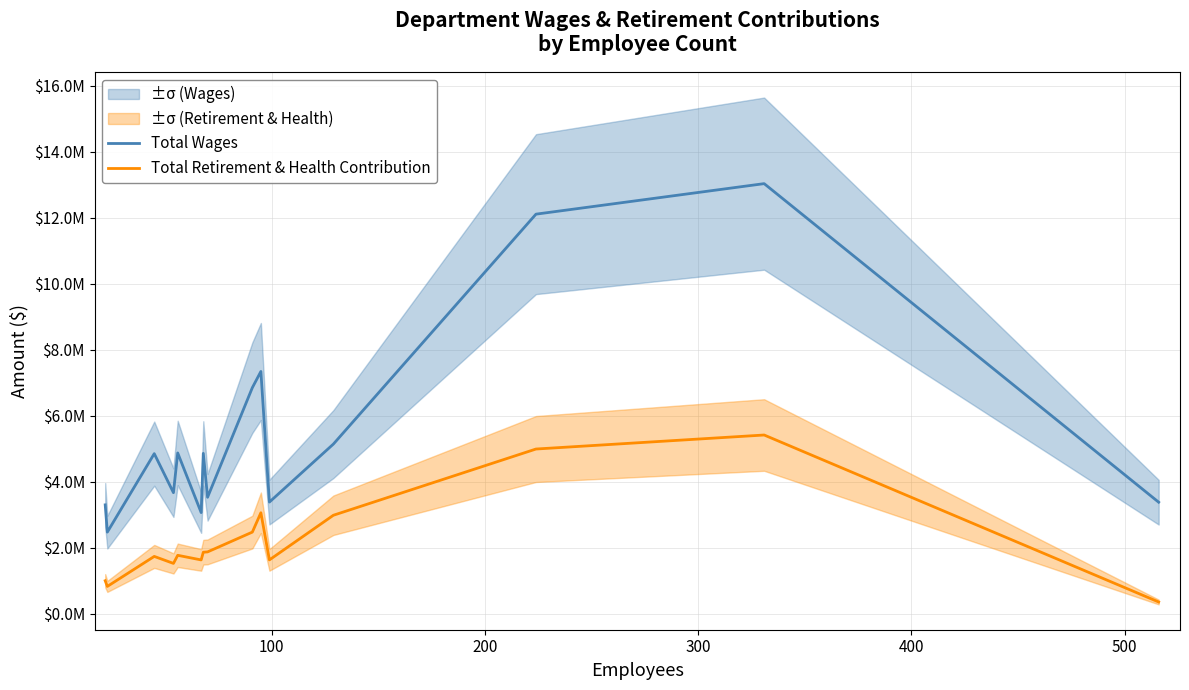

What position from the left is 100?

2